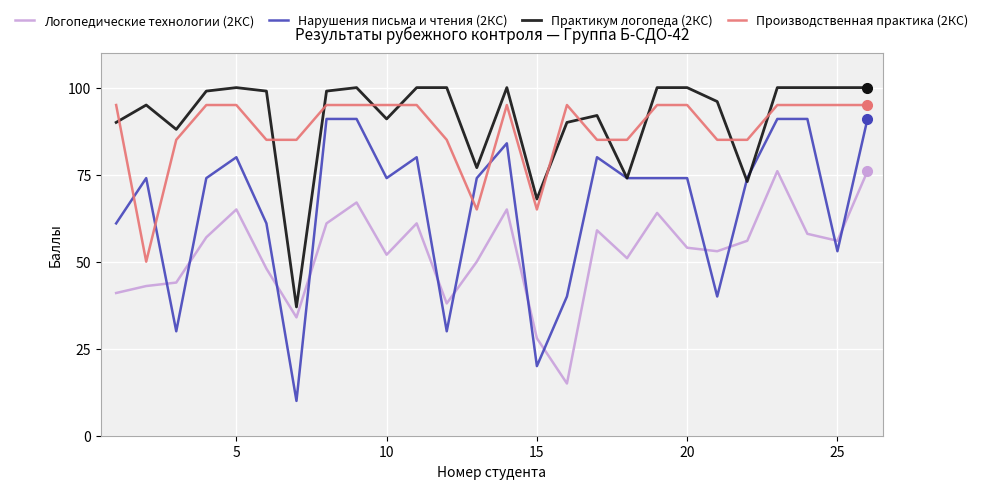

Reading left to right, transcribe all the data shown in this chart.

Логопедические технологии (2КС): 41	43	44	57	65	48	34	61	67	52	61	38	50	65	28	15	59	51	64	54	53	56	76	58	56	76
Нарушения письма и чтения (2КС): 61	74	30	74	80	61	10	91	91	74	80	30	74	84	20	40	80	74	74	74	40	74	91	91	53	91
Практикум логопеда (2КС): 90	95	88	99	100	99	37	99	100	91	100	100	77	100	68	90	92	74	100	100	96	73	100	100	100	100
Производственная практика (2КС): 95	50	85	95	95	85	85	95	95	95	95	85	65	95	65	95	85	85	95	95	85	85	95	95	95	95